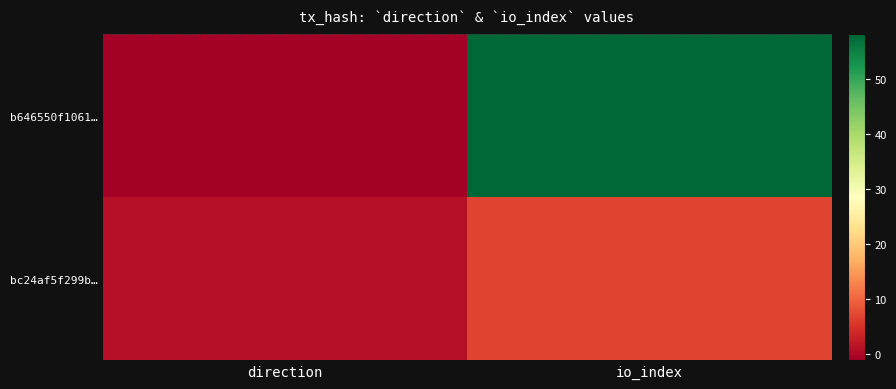

Reading left to right, what are all the values shown in this chart?

b646550f1061…: direction=-1	io_index=58
bc24af5f299b…: direction=1	io_index=7